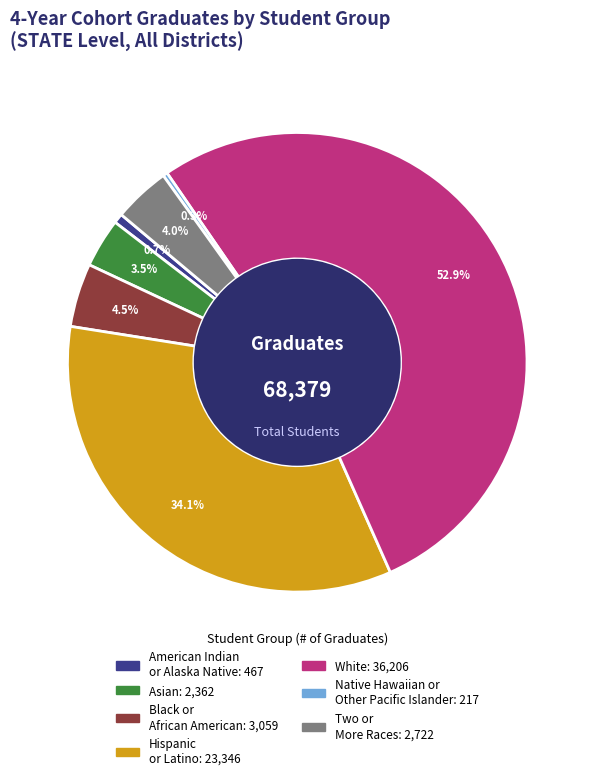

What percentage is the American Indian or Alaska Native slice, to the nearest percent?

1%